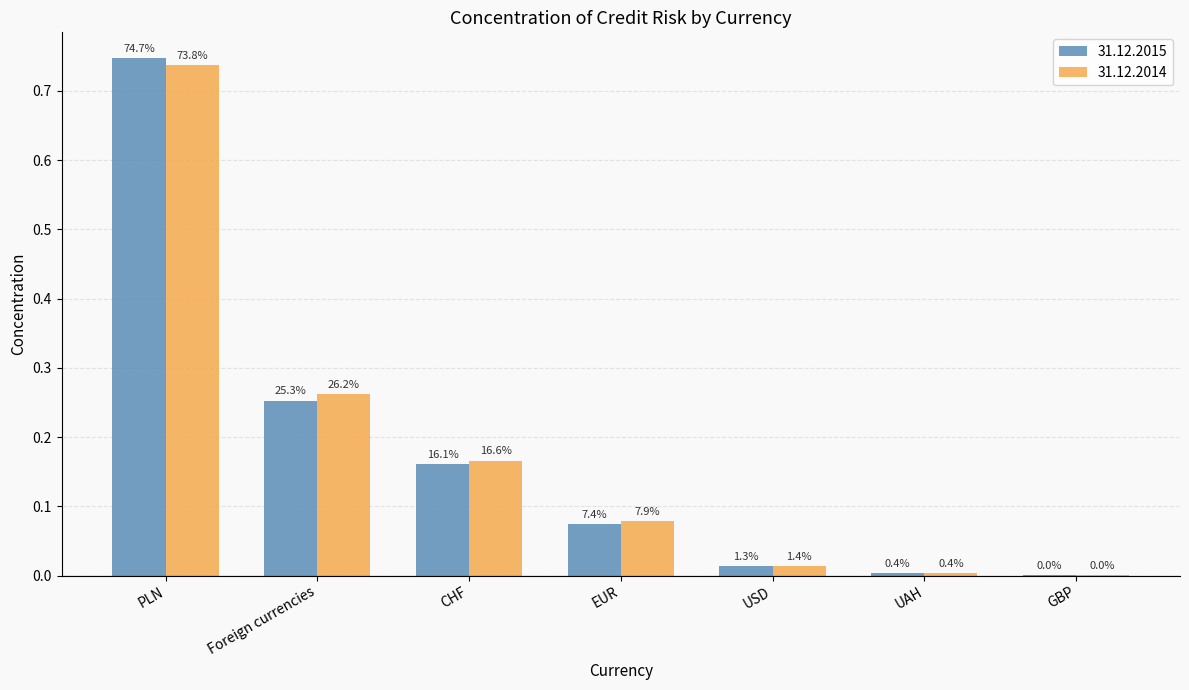

The 31.12.2015 series shows 0.0 at EUR. True or false?

False